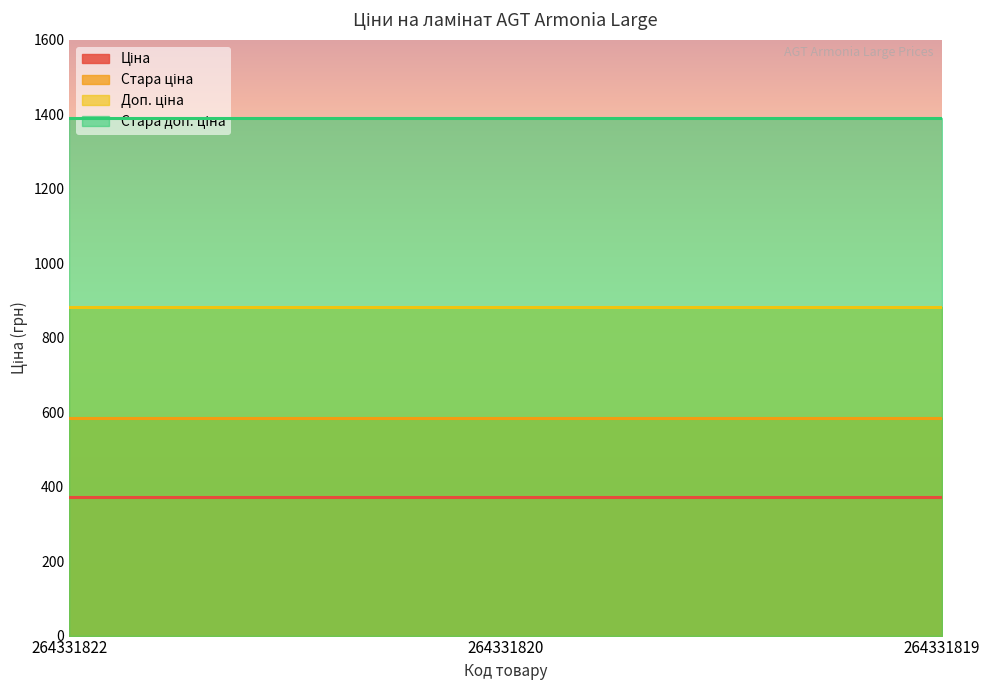

Which category has the highest value across all series?

264331822